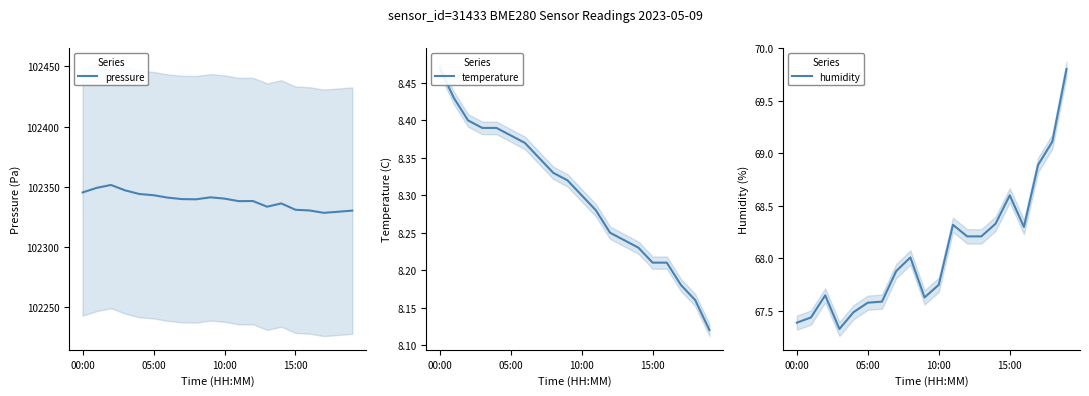

What is the average value of the humidity series?

68.1